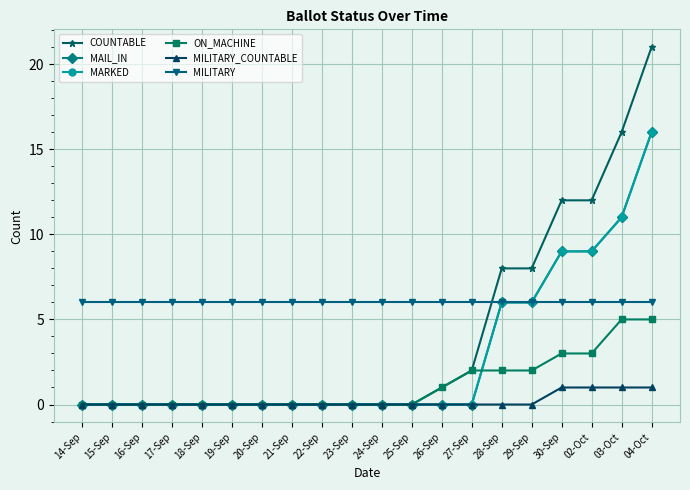

True or false: MILITARY_COUNTABLE and MARKED cross at least once.

False